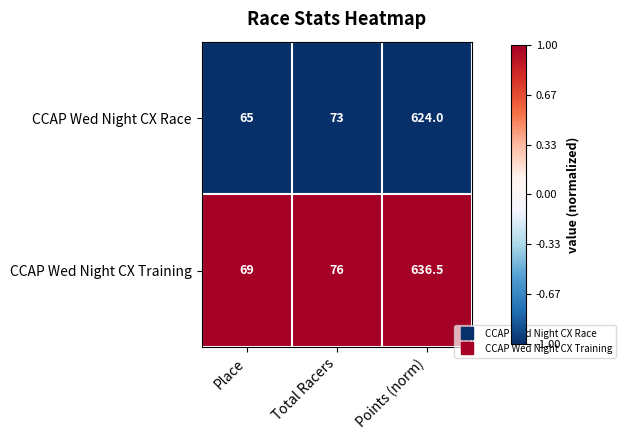

Which label corresponds to the smallest value in the chart?

Place